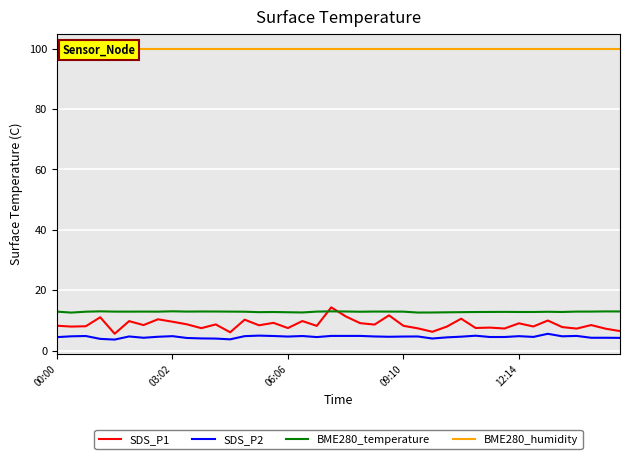

The BME280_temperature series shows 13.0 at 00:00. True or false?

True